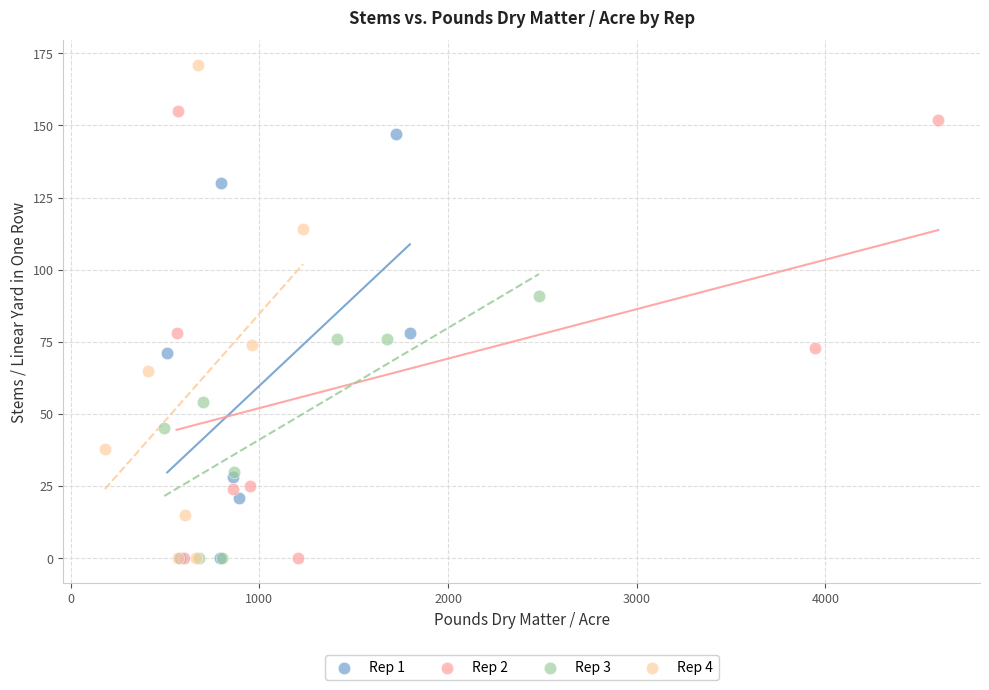

Which series reaches the maximum Y coordinate?

Rep 4